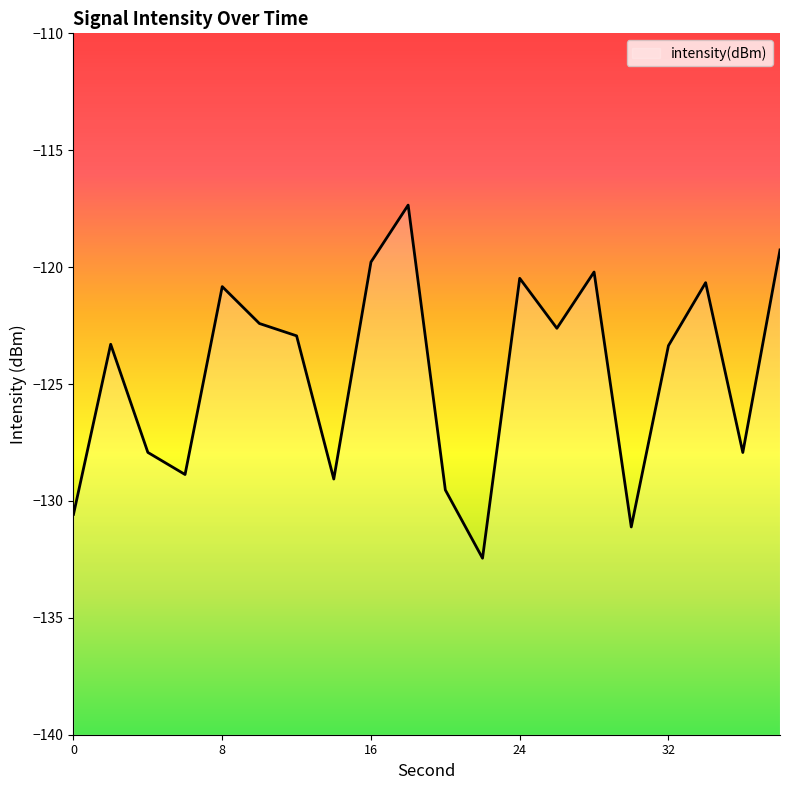

Where does the data first go above -122?

8